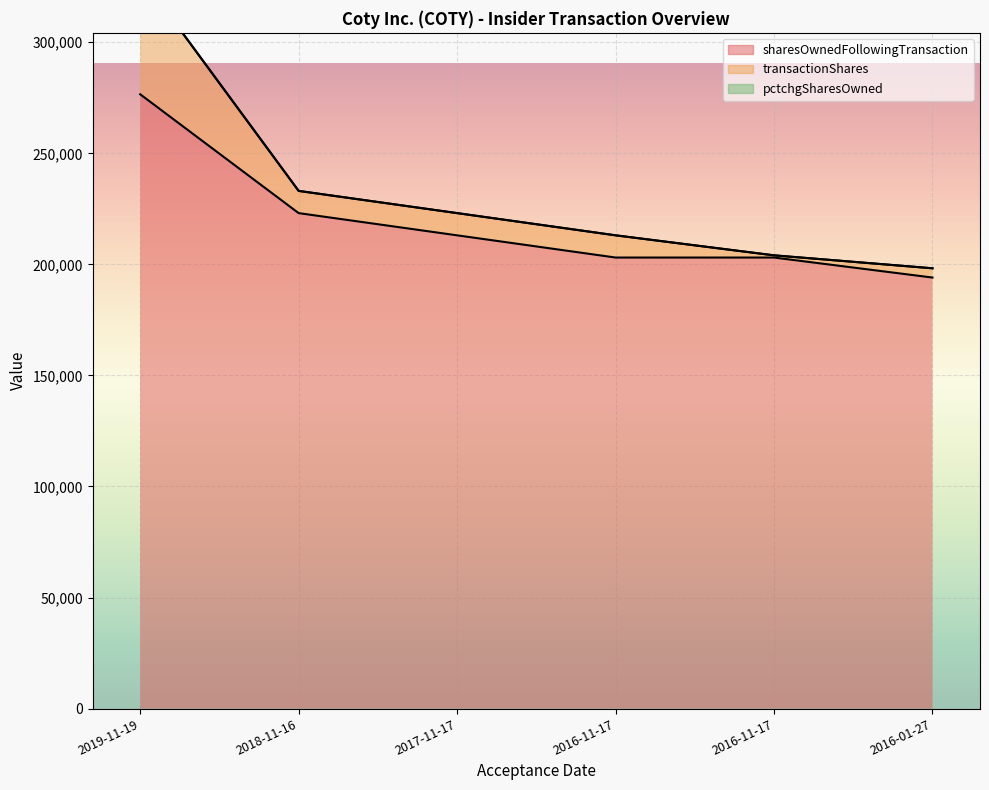

What is the sum of all sharesOwnedFollowingTransaction values?

1312907